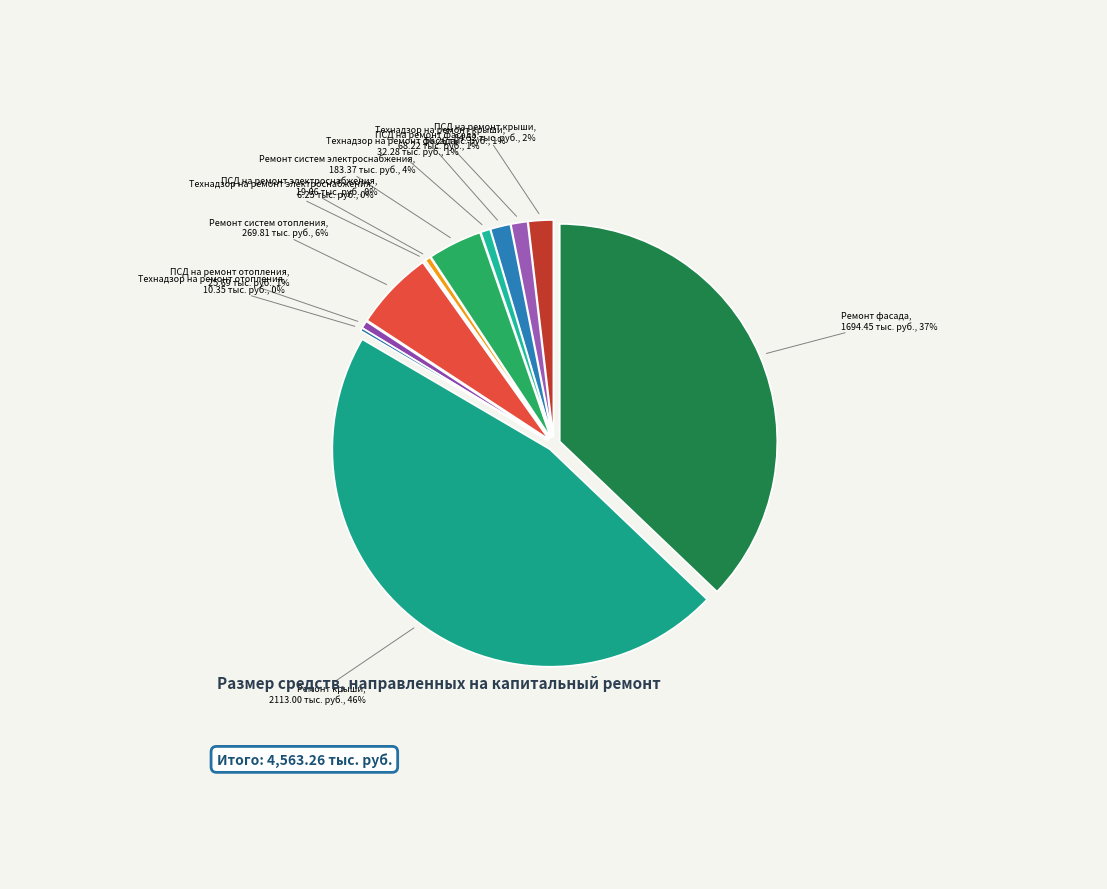

To the nearest percent, what percentage of the pie is Технадзор на ремонт крыши?

1%